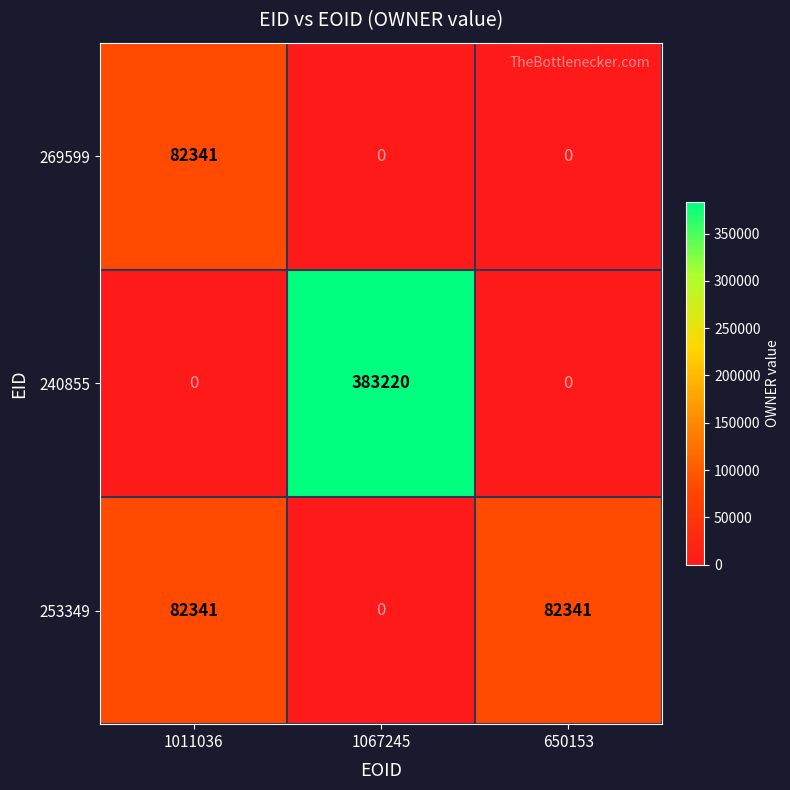

What is the greatest value displayed?

383220